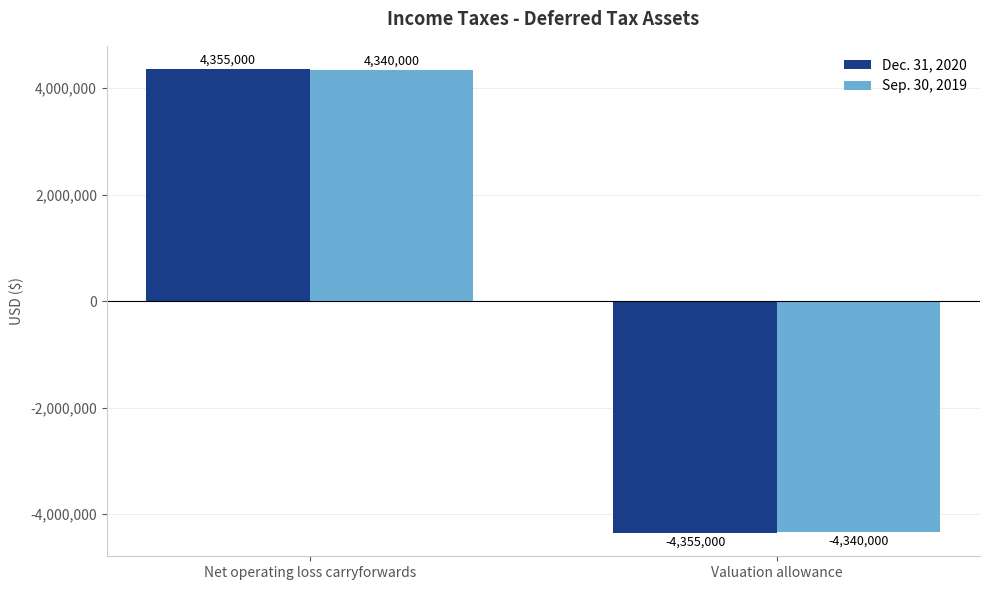

What is the label of the 1st bar from the right?

Valuation allowance